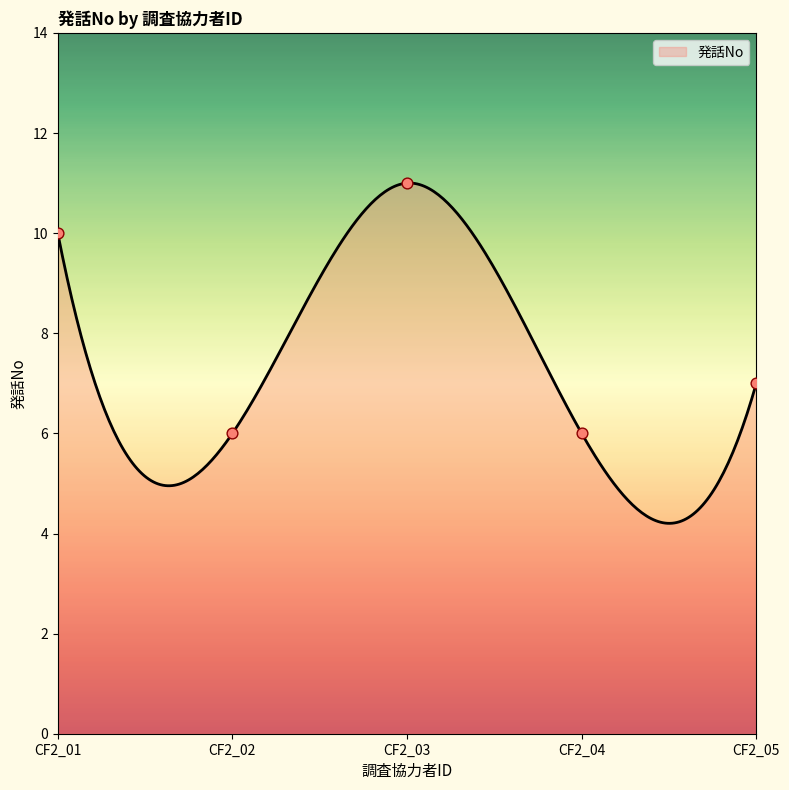

What is the maximum value for 発話No?

11.0